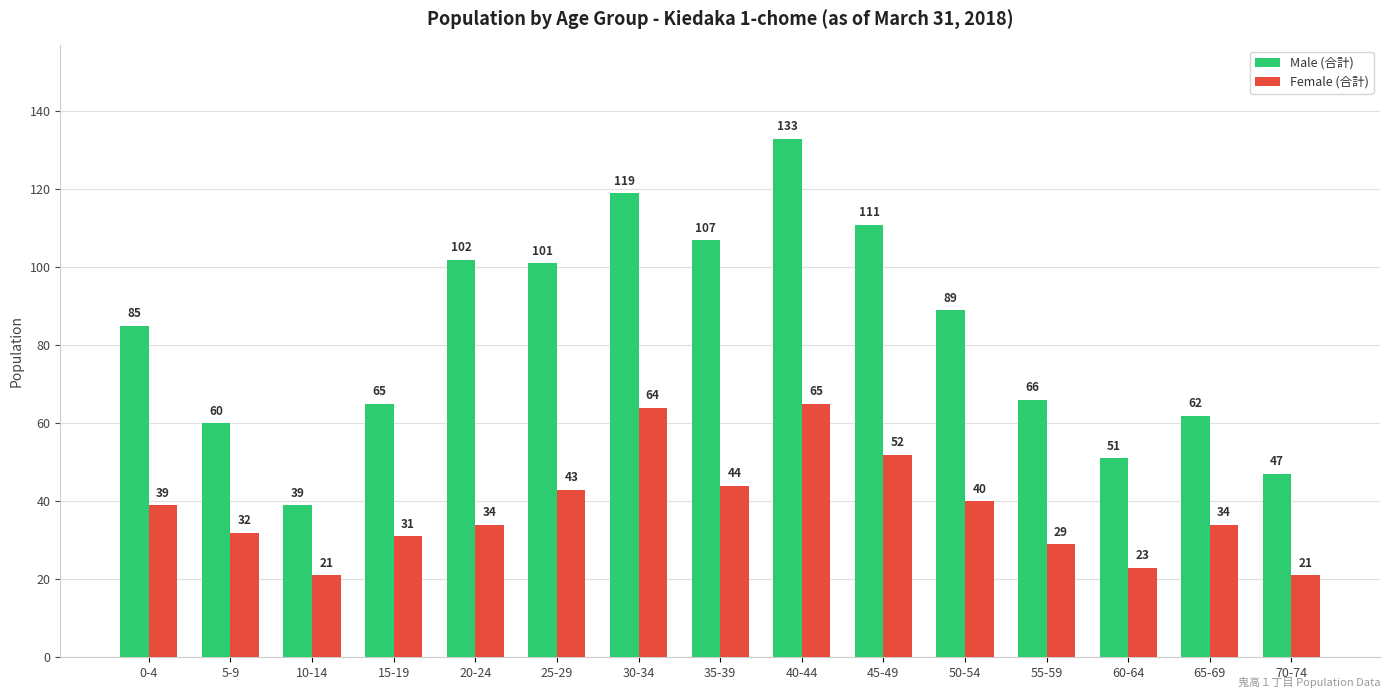

Rank the categories by Male (合計) value from lowest to highest.

10-14, 70-74, 60-64, 5-9, 65-69, 15-19, 55-59, 0-4, 50-54, 25-29, 20-24, 35-39, 45-49, 30-34, 40-44